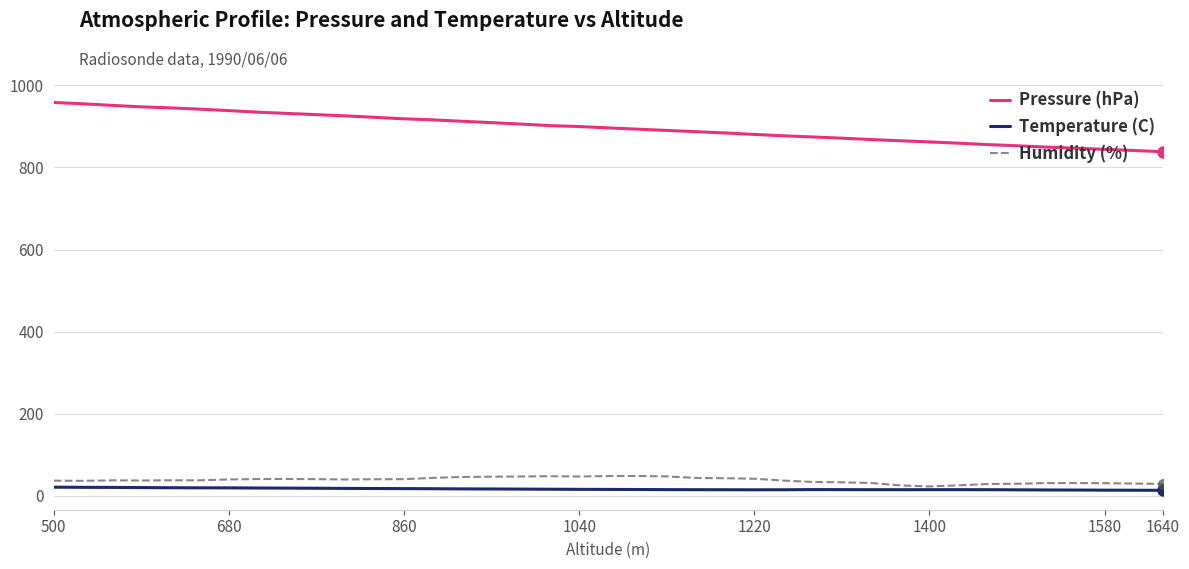

Which series has the widest spread of values?

Pressure (hPa)